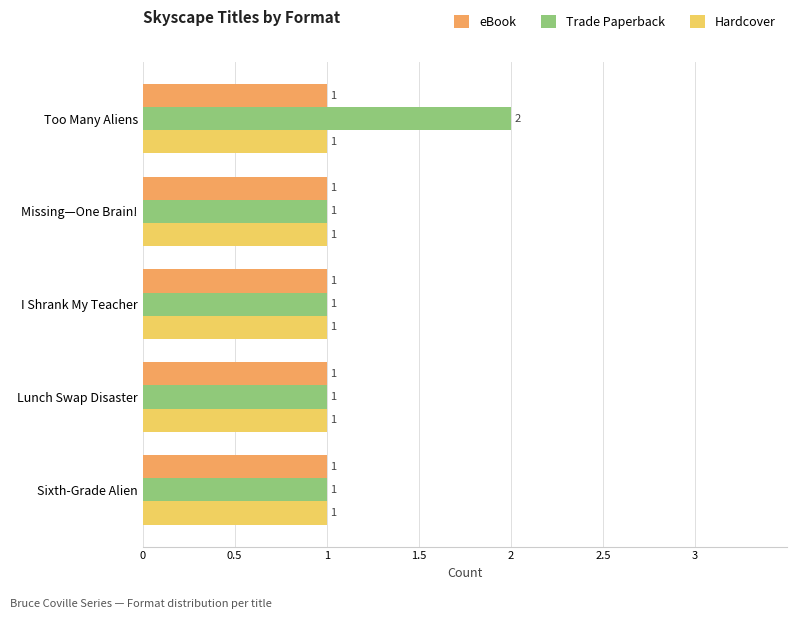

Which series has the largest total across all categories?

Trade Paperback